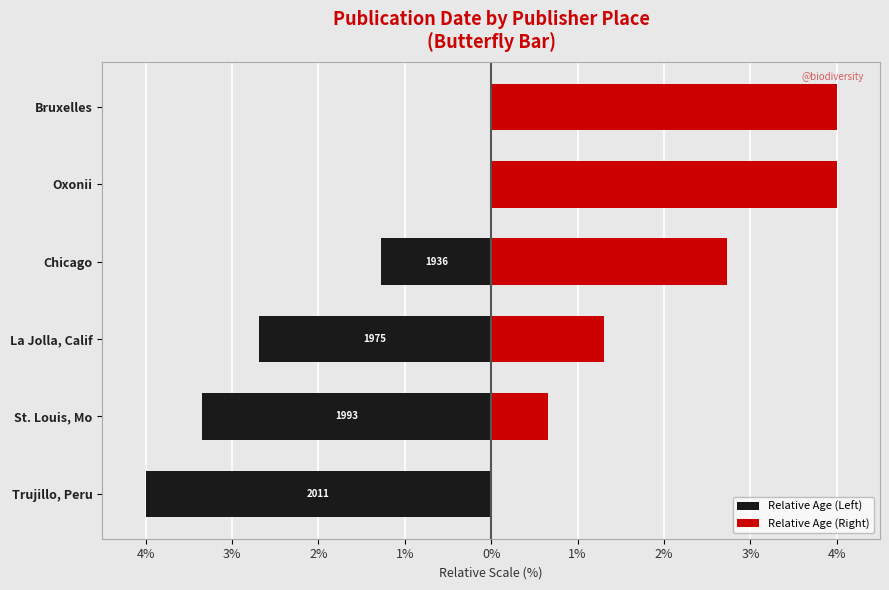

What is the total value across all series at St. Louis, Mo?

-2.7